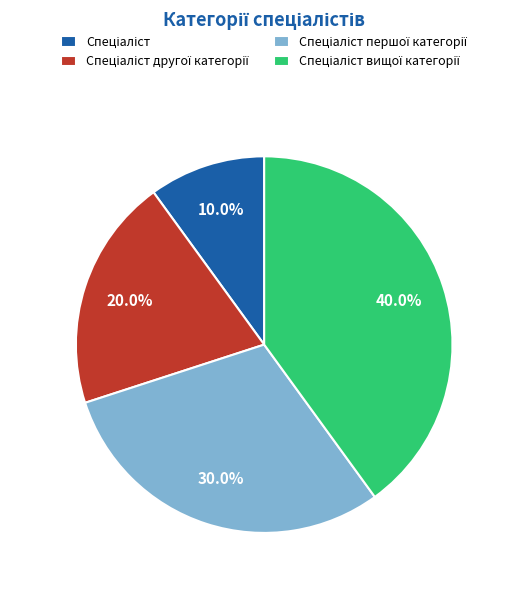

Is there a majority slice in this chart?

No